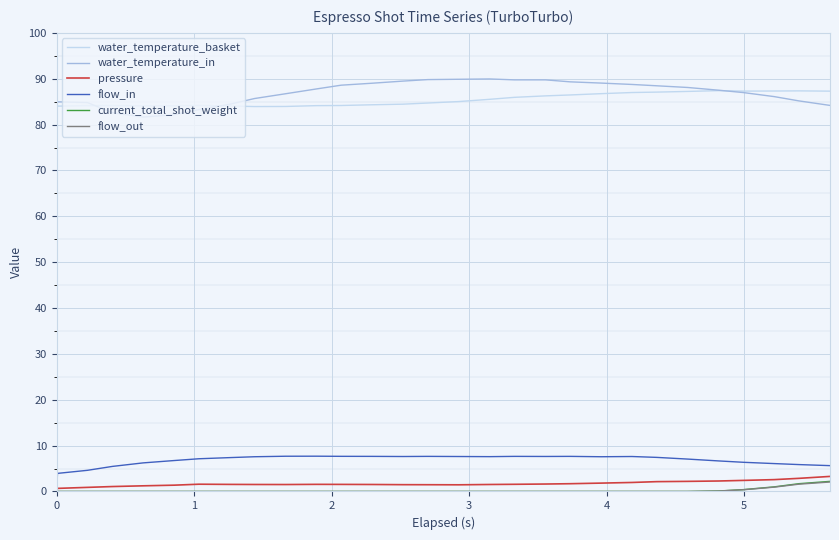

What is the maximum value for flow_out?

2.1